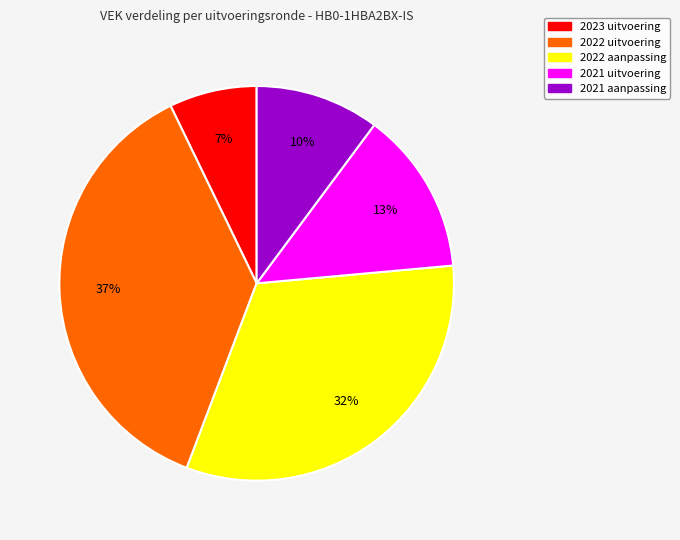

What is the largest slice in the pie chart?

2022 uitvoering